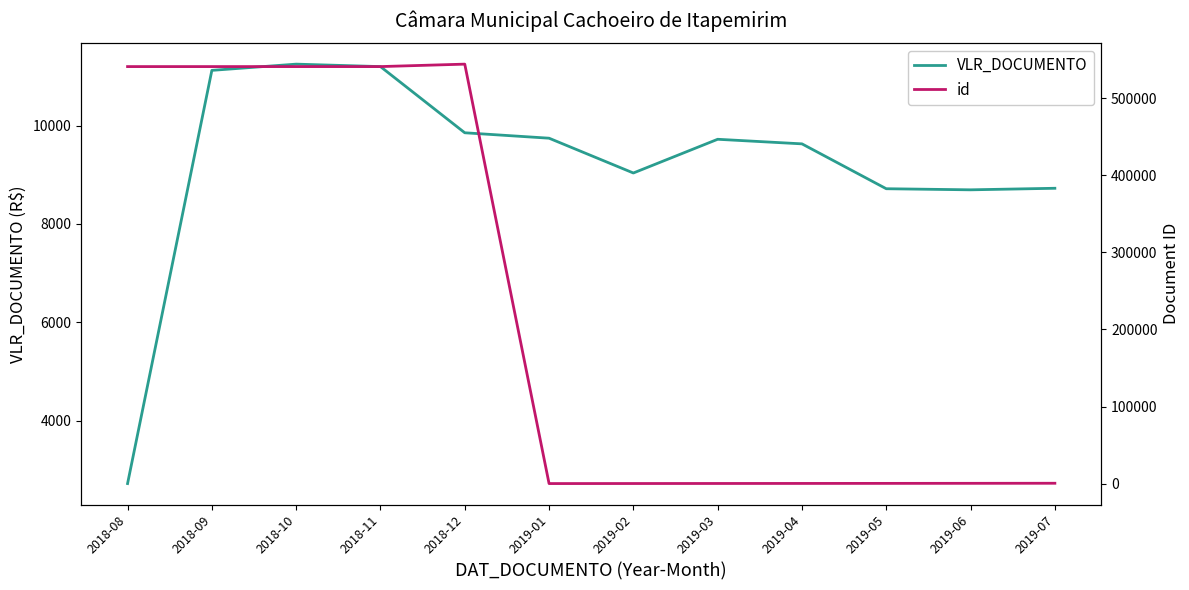

Is it true that id equals 55.0 at 2019-01?

False